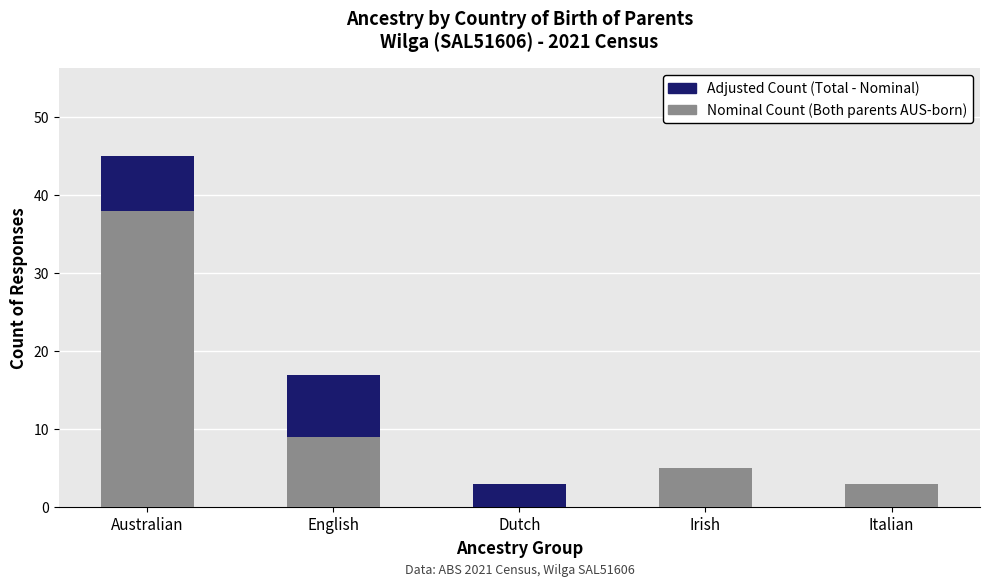

At which category is the sum across all series the highest?

Australian